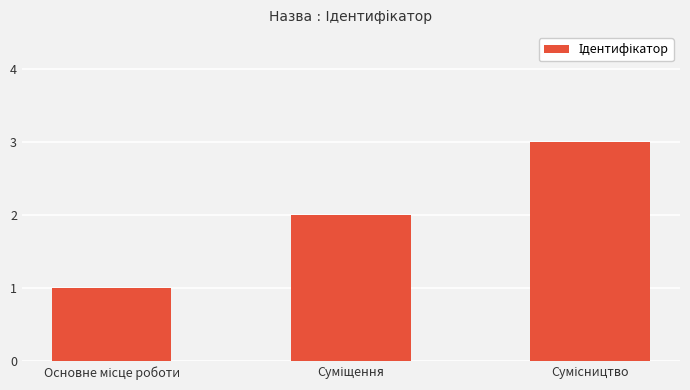

What is the greatest value displayed?

3